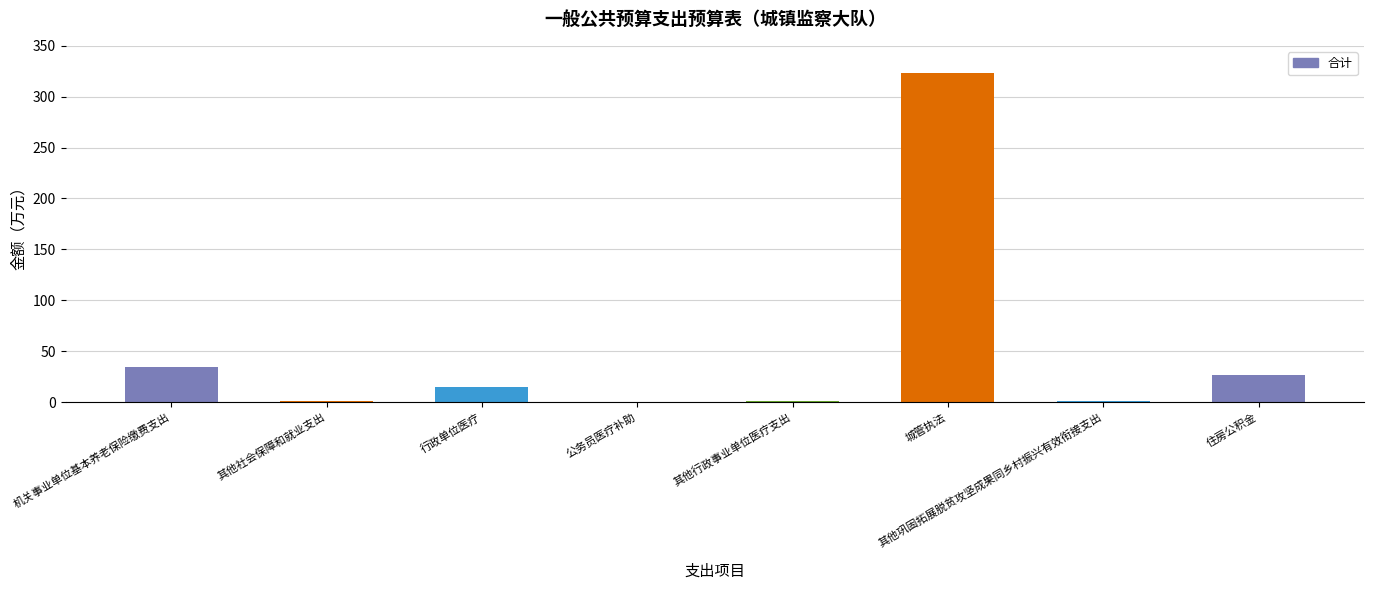

What is the maximum value shown in the chart?

323.0